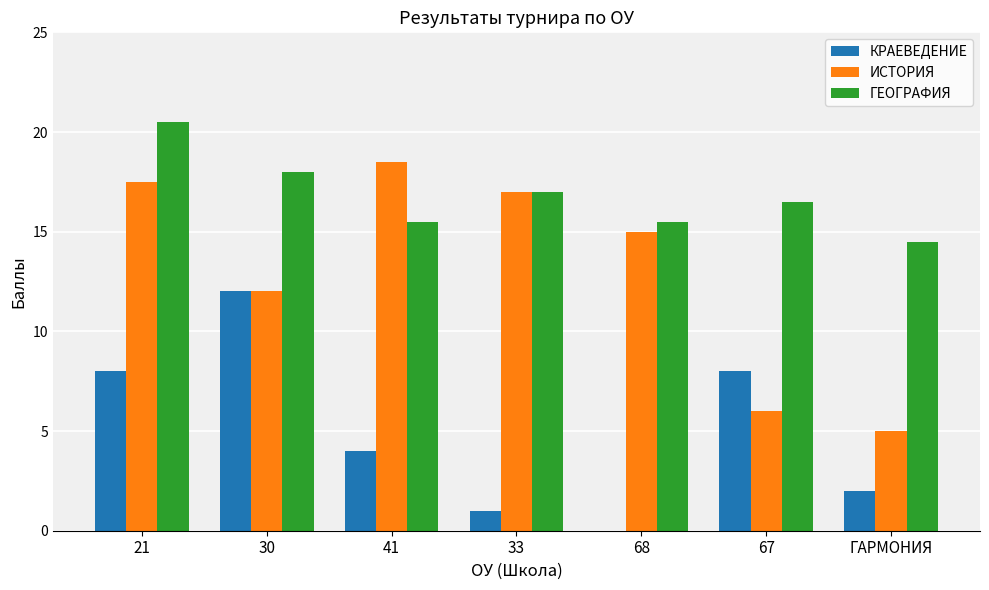

At which label is ИСТОРИЯ closest to 11?

30